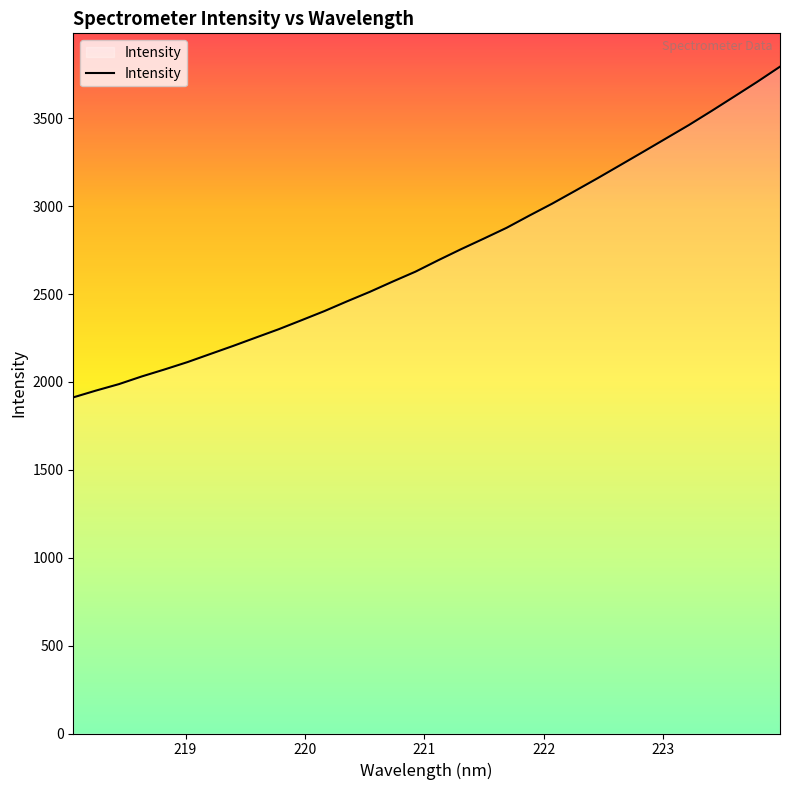

What is the greatest value displayed?

3793.7